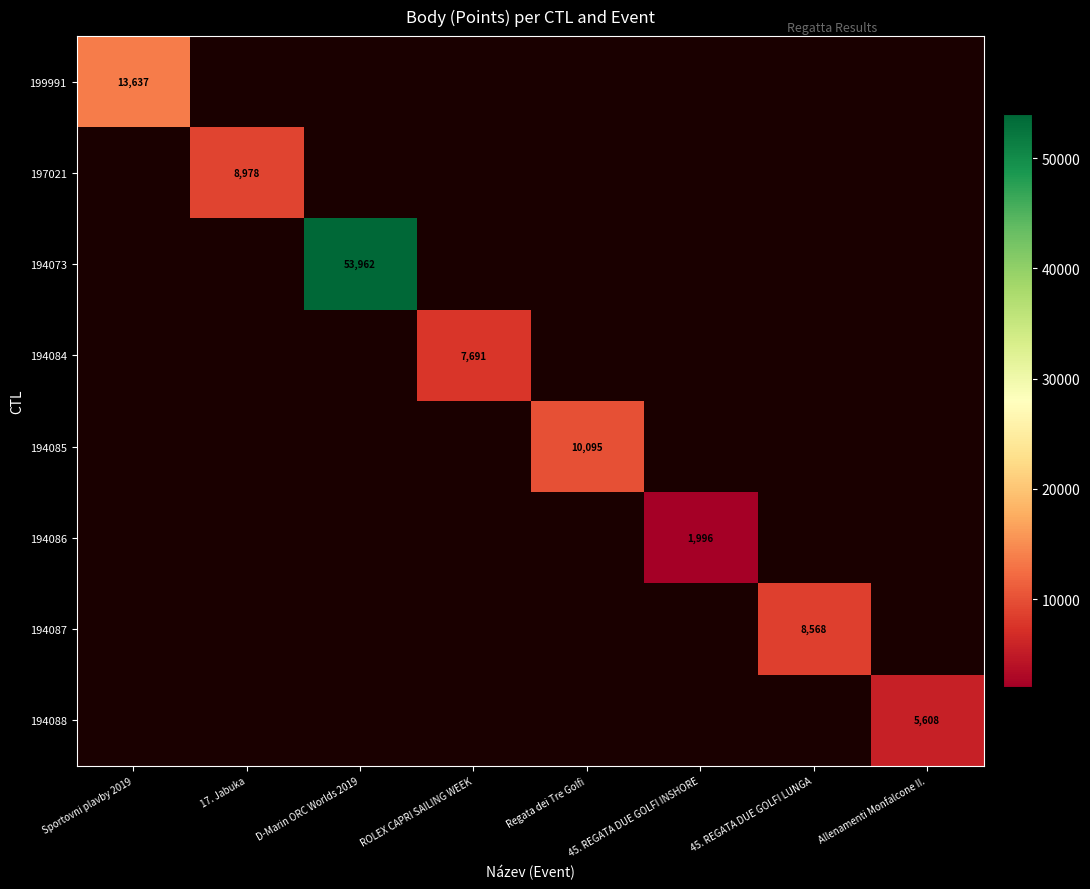

The value of 194088 at Allenamenti Monfalcone II. is 2944. True or false?

False